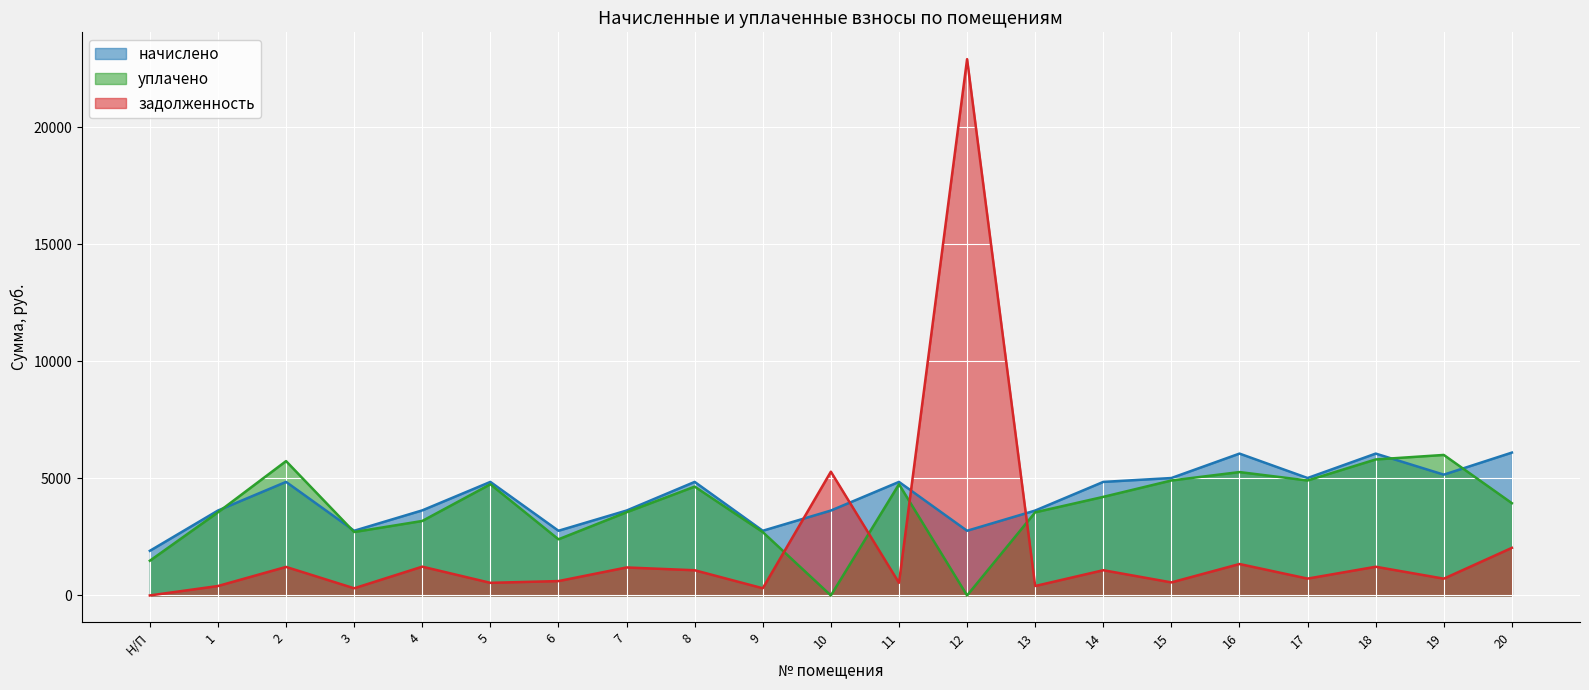

Where is the first local minimum for начислено?

3